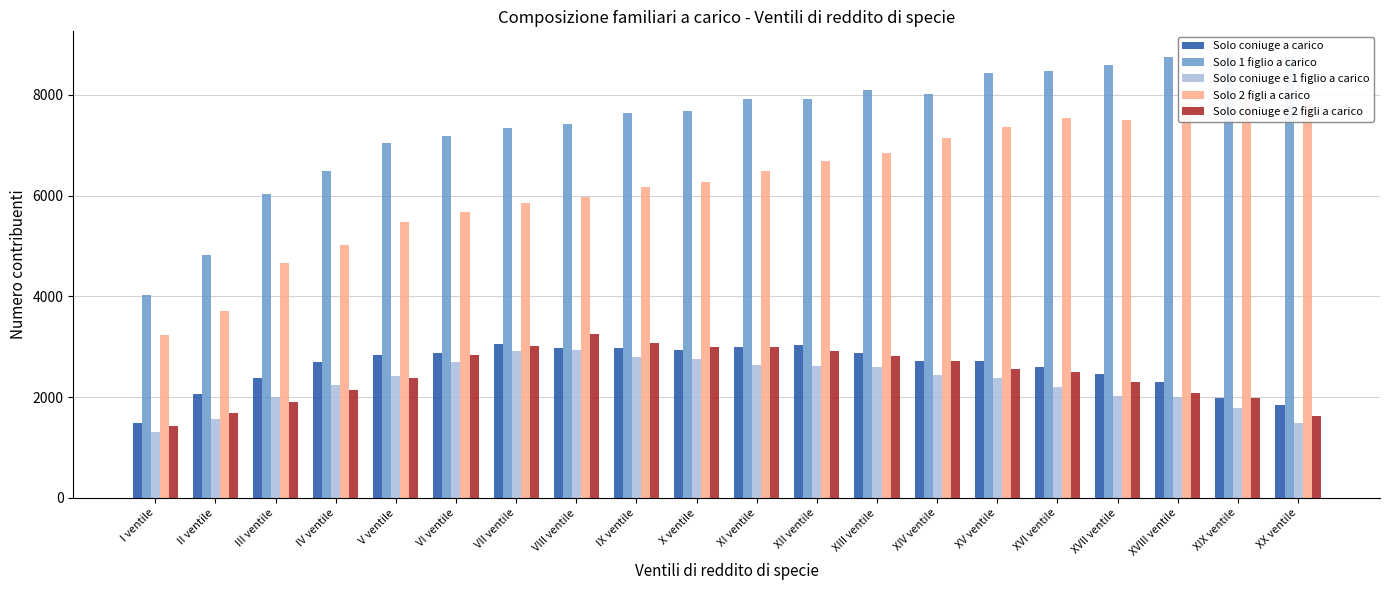

What is the sum of the Solo coniuge e 1 figlio a carico values at XIX ventile and XII ventile?

4399